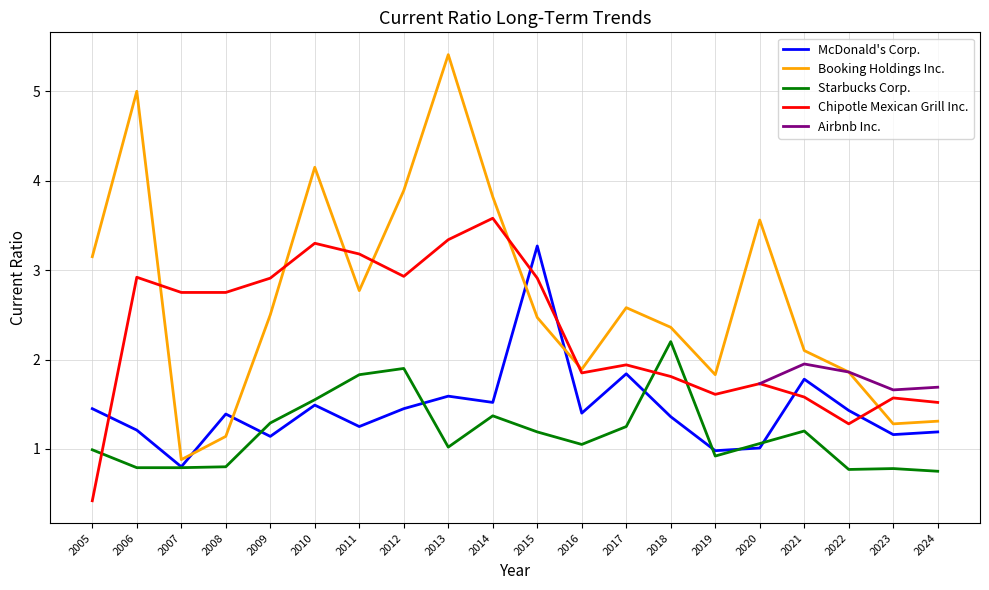

True or false: Chipotle Mexican Grill Inc. has a value of 2.8 at 2008.

True